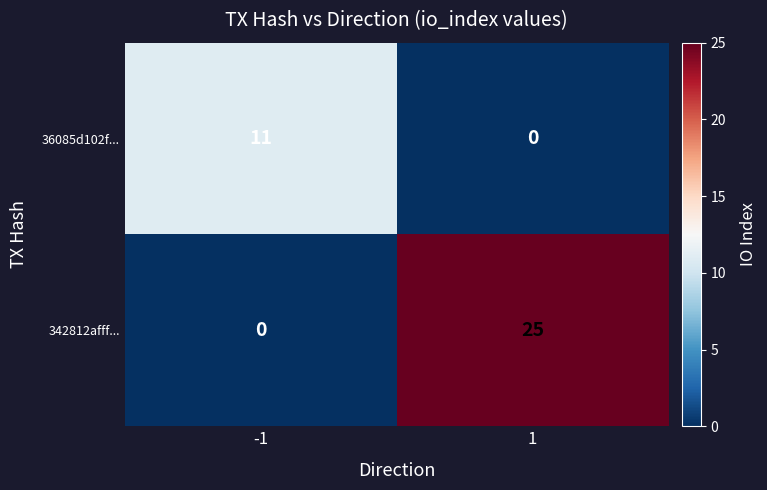

List the series in order of their peak value, lowest first.

36085d102f..., 342812afff...